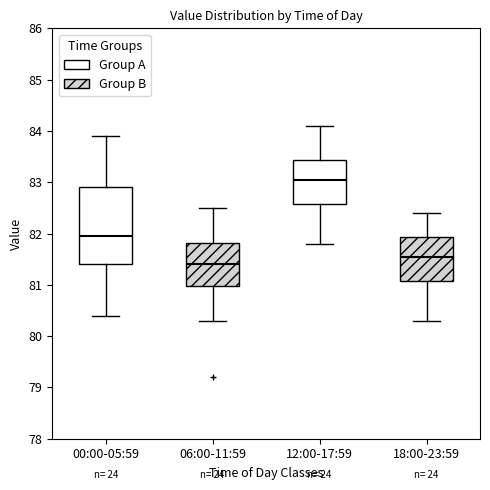

Which box's median line is the highest?

12:00-17:59